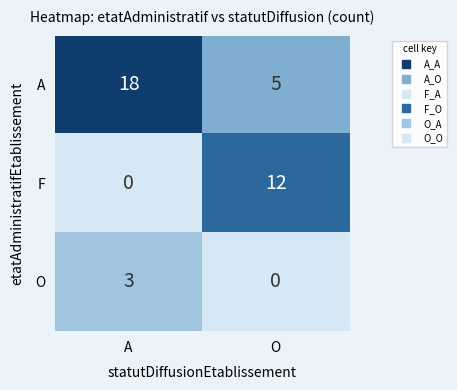

What is the difference between the A values at O and A?

13